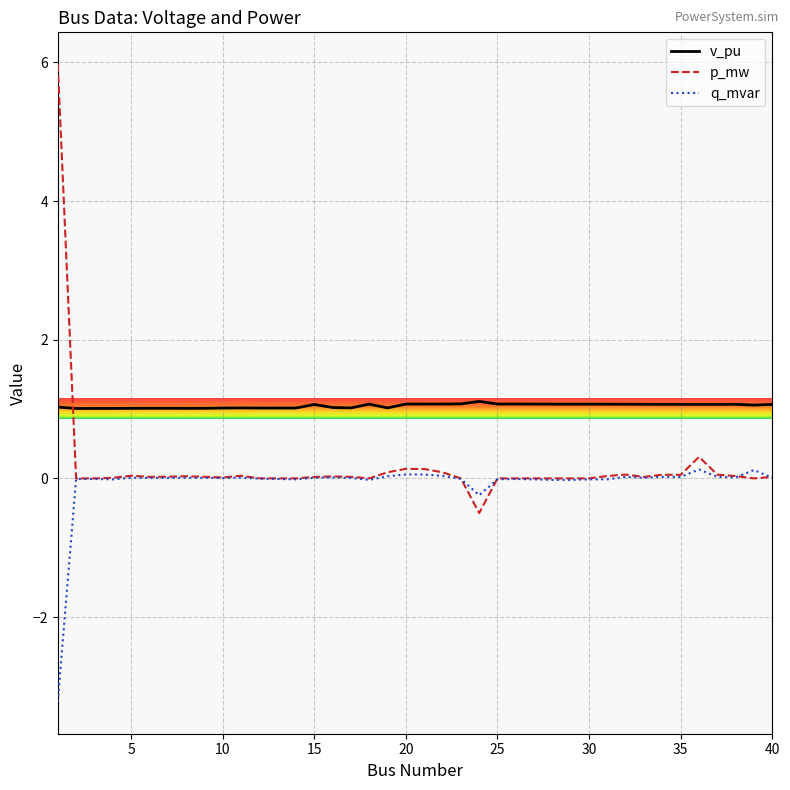

At how many categories does at least one series exceed 4?

1